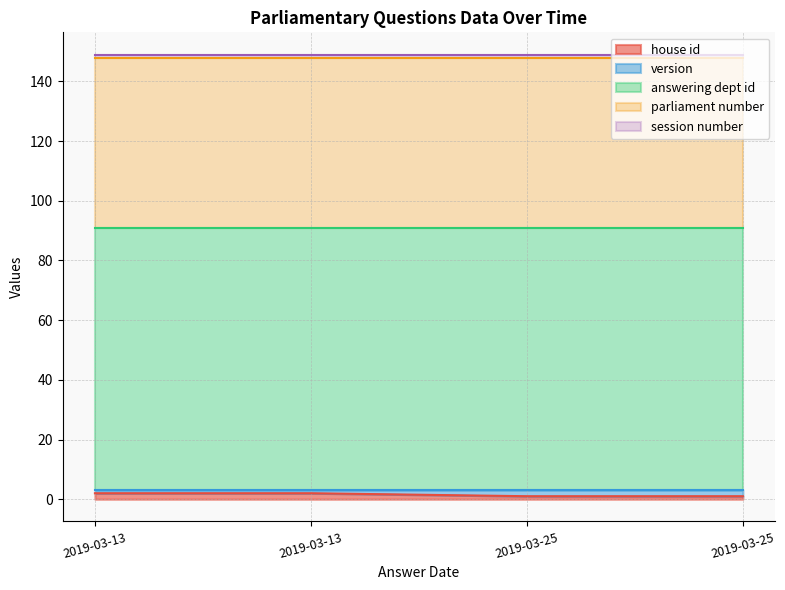

What is the difference between the highest and lowest values at 2019-03-13?

87